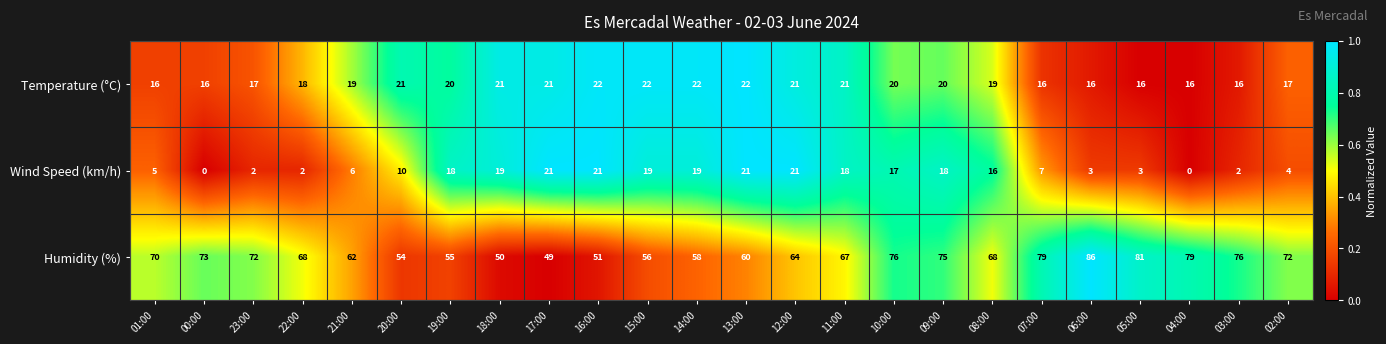

At how many categories does at least one series exceed 0?

24